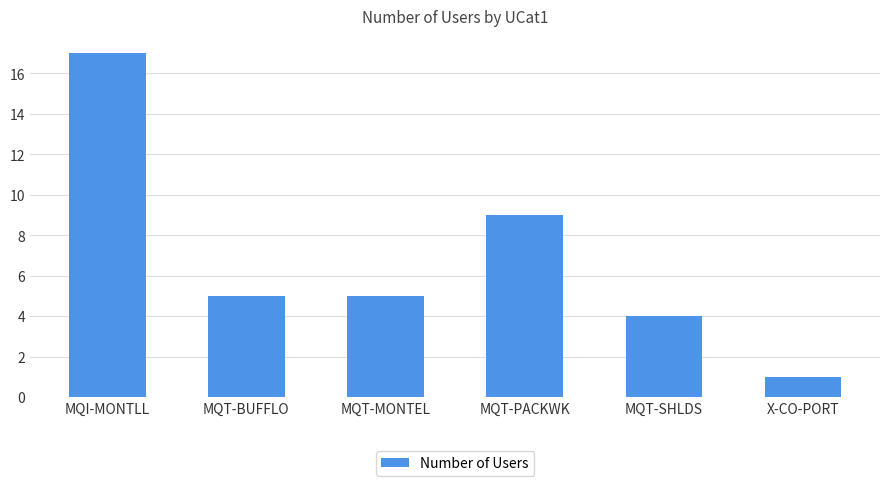

Which label corresponds to the smallest value in the chart?

X-CO-PORT